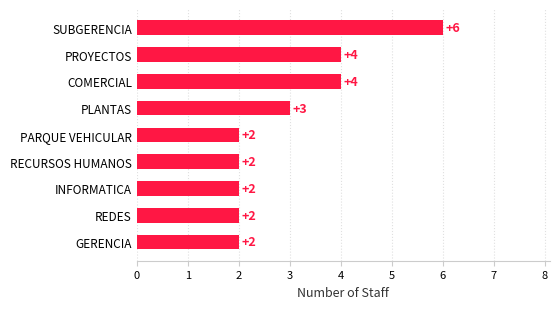

What is the greatest value displayed?

6